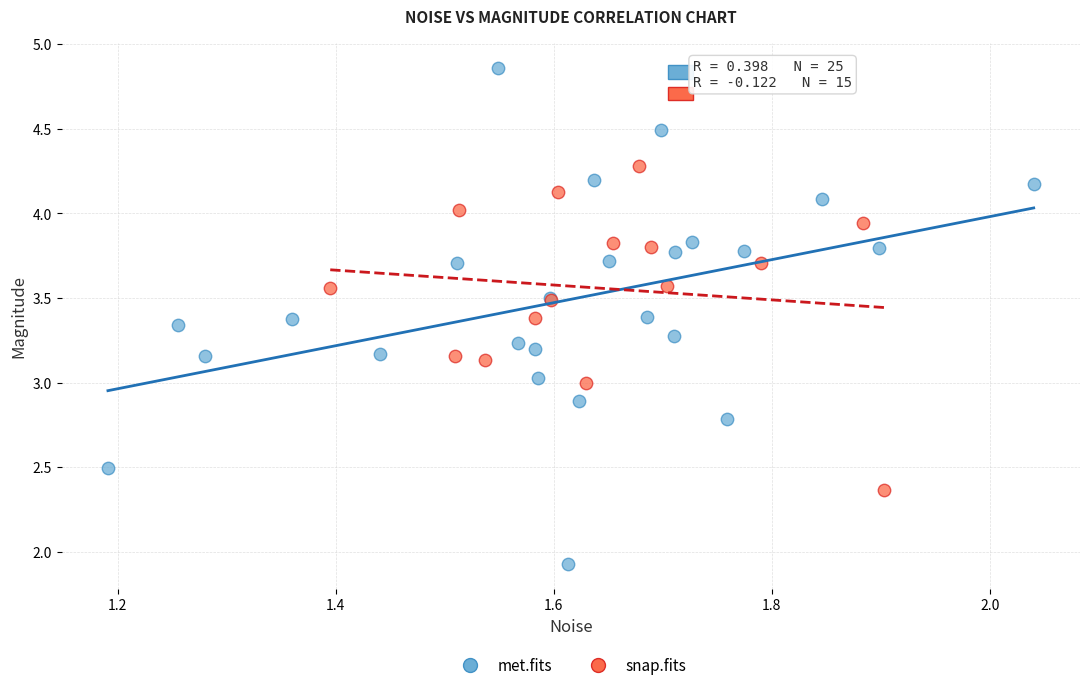

Which series contains the highest Y value?

met.fits